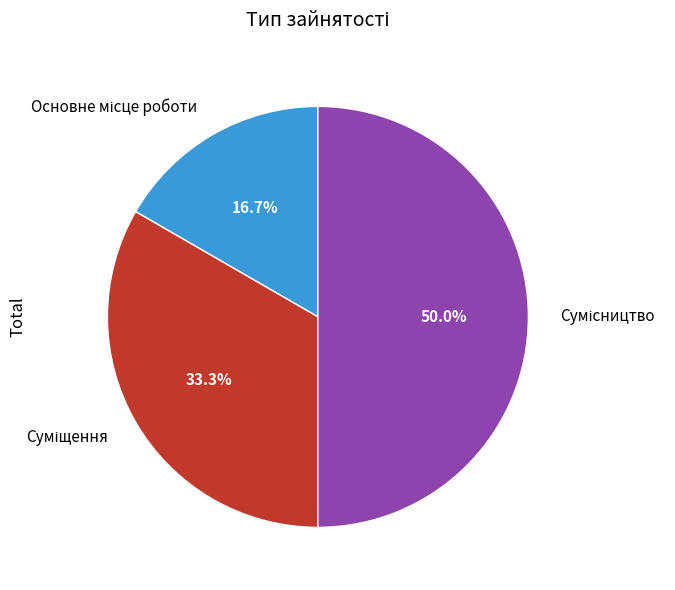

How many segments does this pie chart have?

3